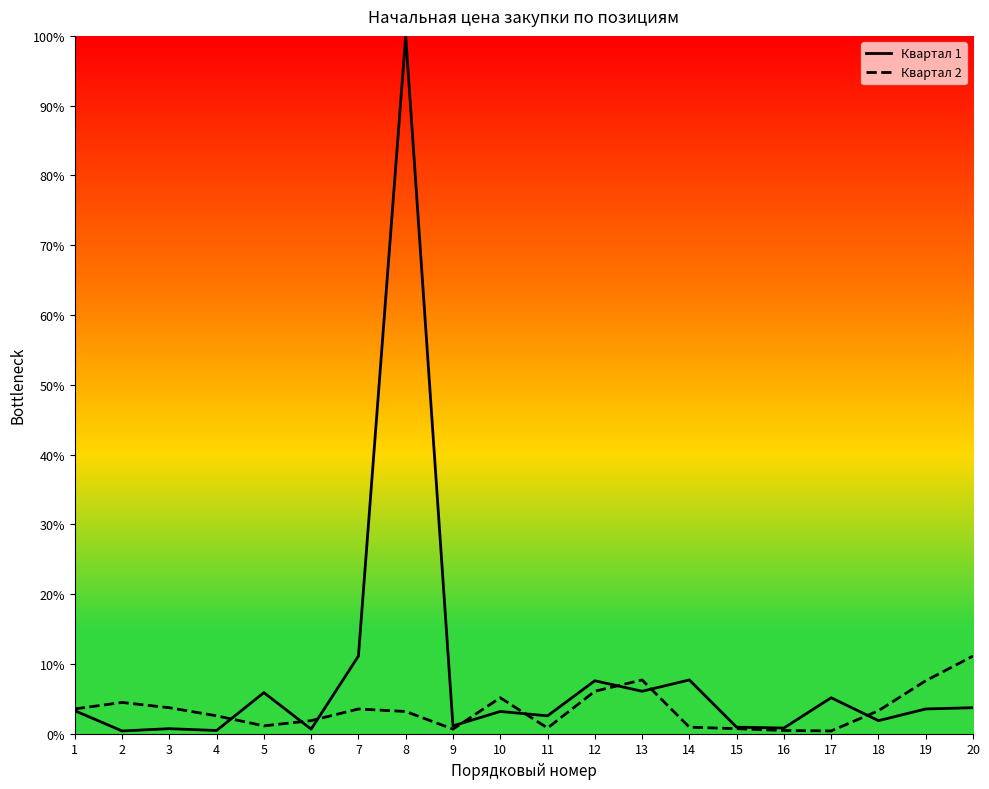

What is the maximum value shown in the chart?

100.0